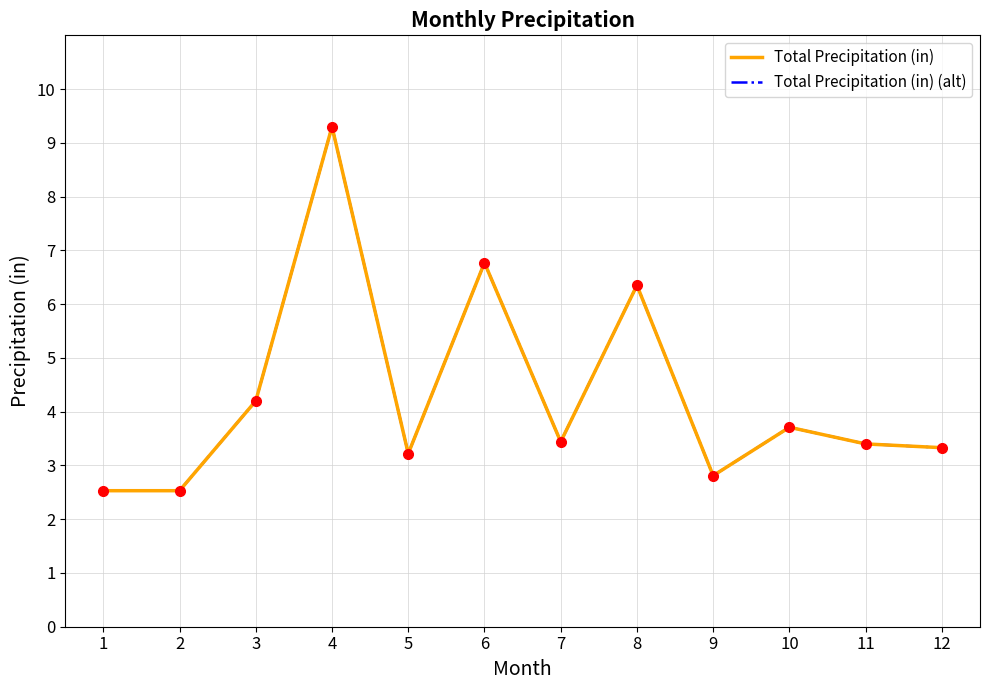

Is this an area chart (filled region under the line)?

No